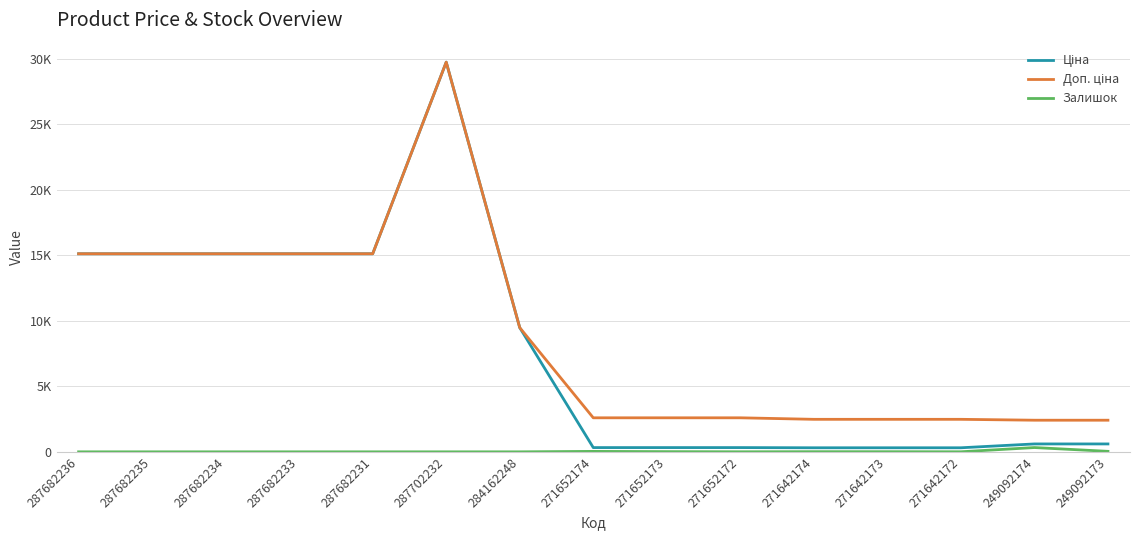

True or false: Доп. ціна and Залишок intersect in this chart.

False